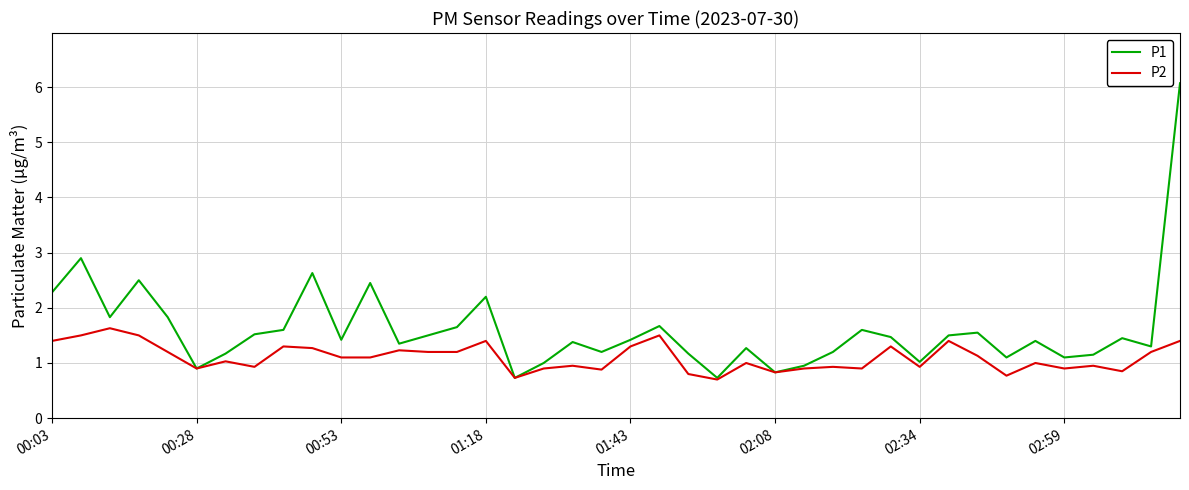

In P1, how many points are lower than both neighbors (excluding endpoints)?

12